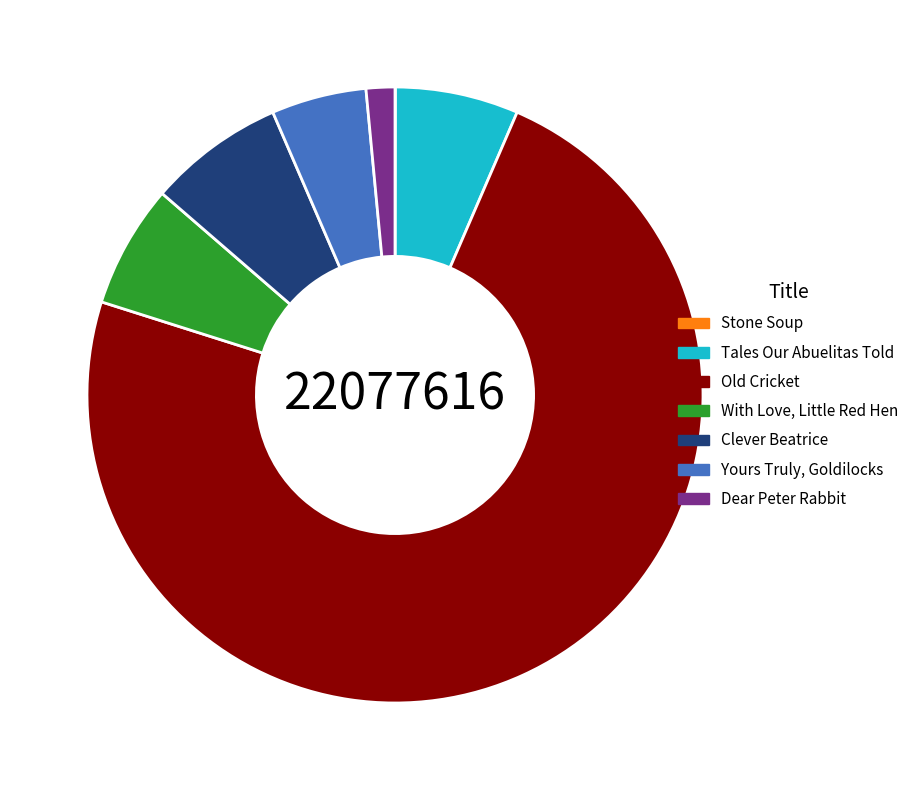

Do With Love, Little Red Hen and Dear Peter Rabbit together represent more than half of the pie?

No